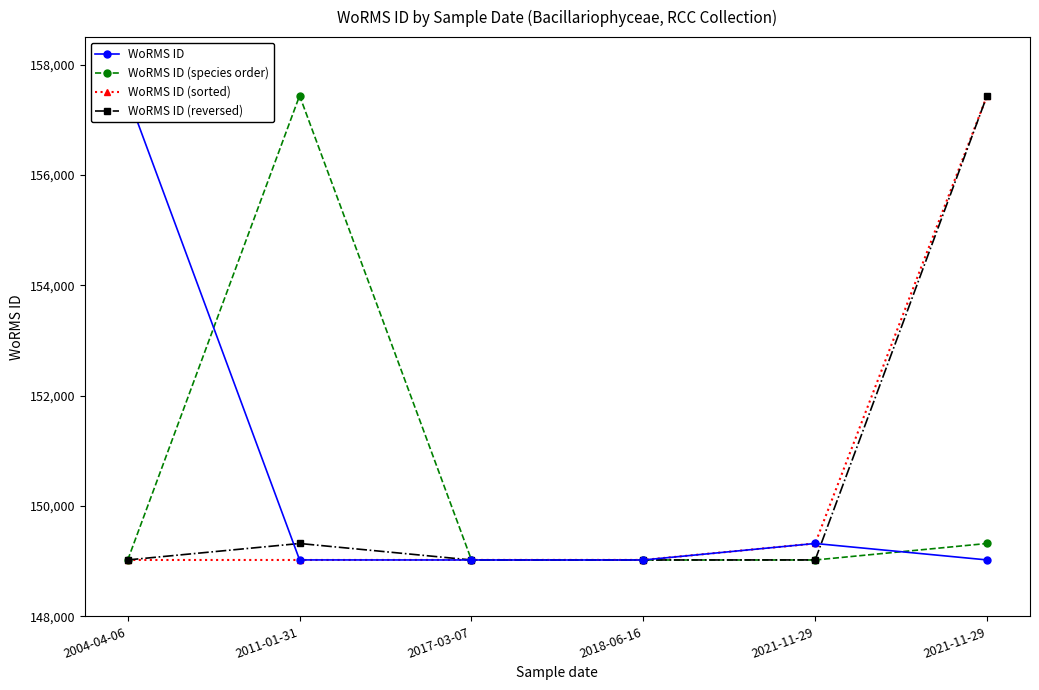

List the series in order of their peak value, lowest first.

WoRMS ID, WoRMS ID (species order), WoRMS ID (sorted), WoRMS ID (reversed)